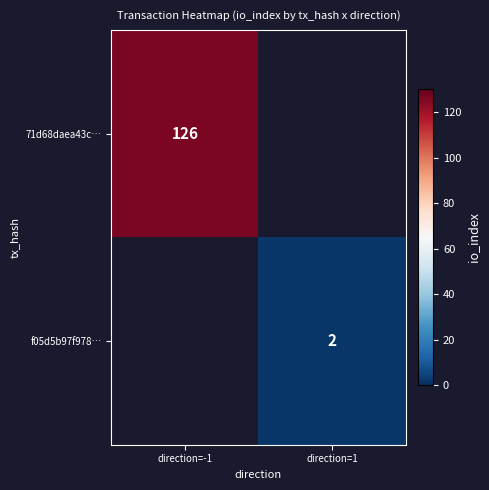

At how many categories does at least one series exceed 70?

1